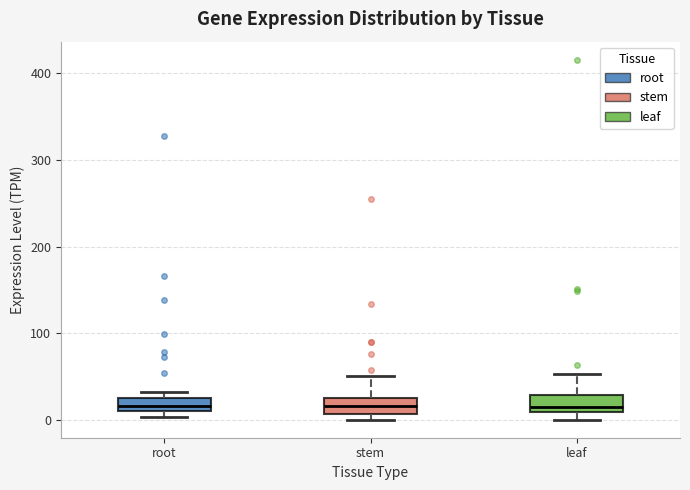

Reading left to right, transcribe this box plot: for each box, give where its median line is, the range the box spans, and where its two whiskers end, as read against the y-axis. The values are not printed on the chart, so give them approximately, as read against the axis.

root: median 20, box 10 to 30, whiskers 0 to 30 (just above the box's upper edge)
stem: median 20, box 10 to 30, whiskers 0 to 50
leaf: median 10 (just above the box's lower edge), box 10 to 30, whiskers 0 to 50